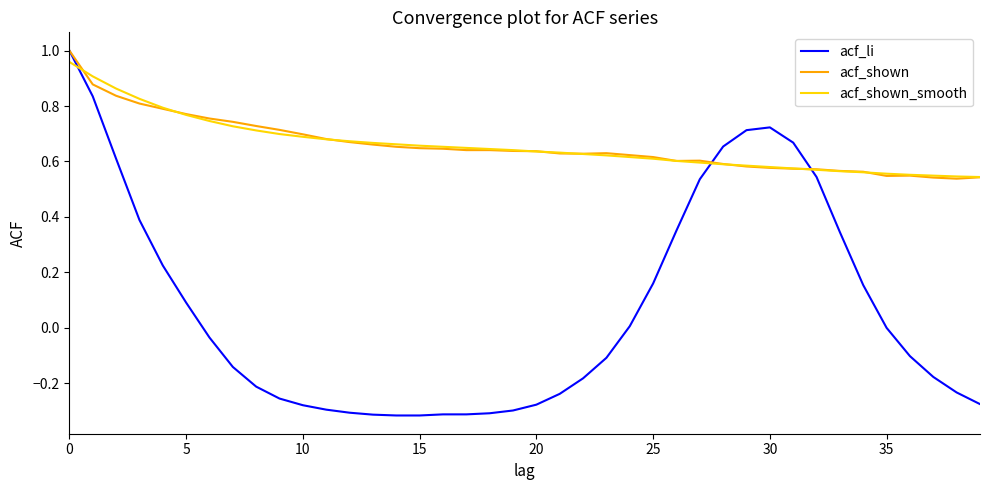

Which series has the largest range (max minus min)?

acf_li